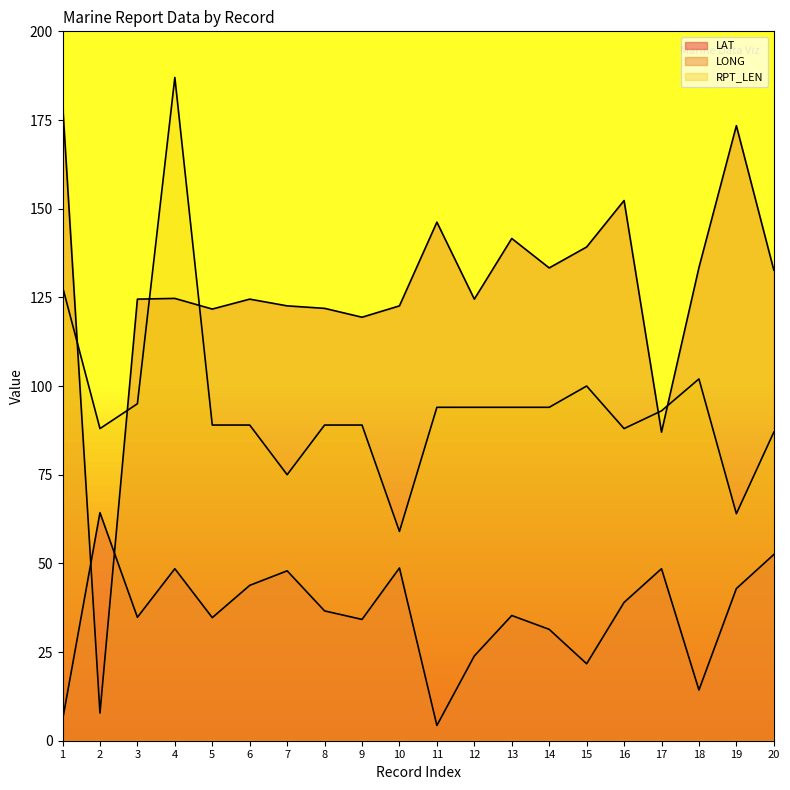

Between 16 and 9, which is larger?

16